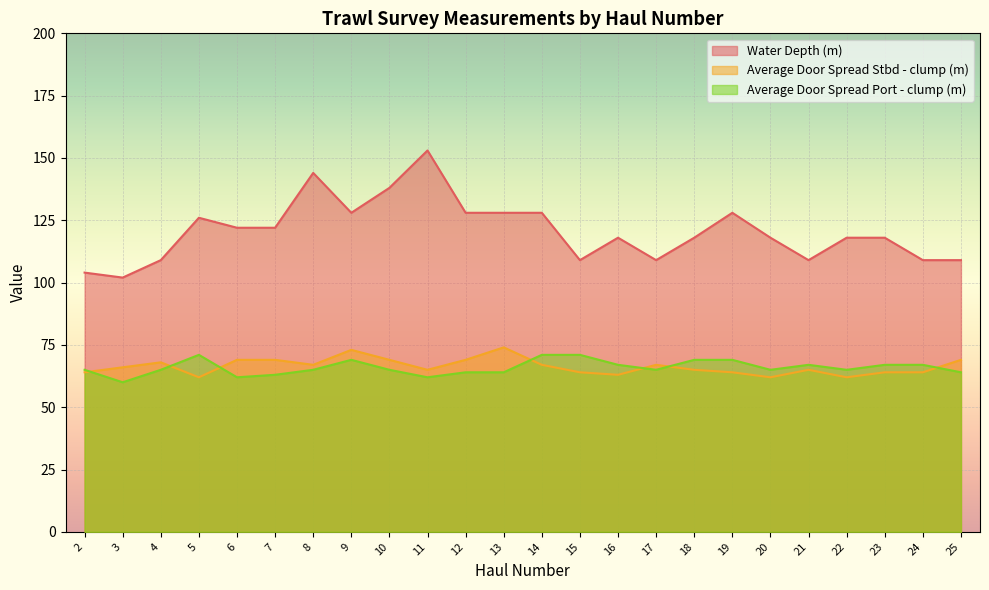

At which category does Water Depth (m) reach its first local peak?

5